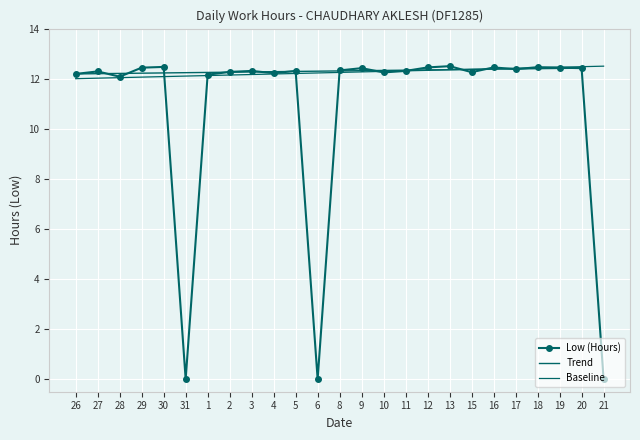

True or false: the data has more than 1 interior local peaks.

True